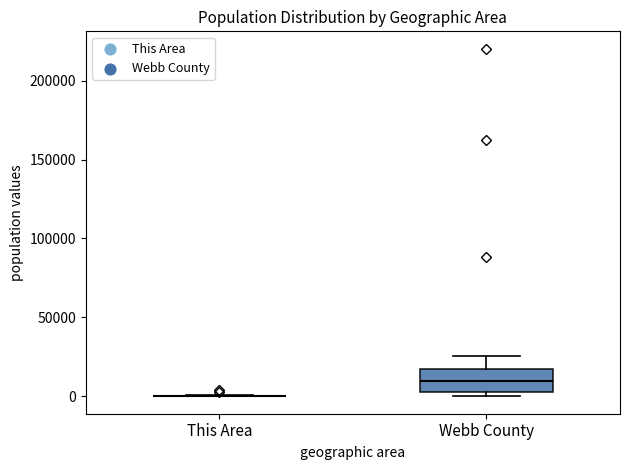

Reading left to right, read every box against the y-axis: the position of its median line, the range the box covers, and the ends of its whiskers. The values are not printed on the chart, so give them approximately, as read against the axis.

This Area: box collapsed to a line at 0, whiskers 0 to 0
Webb County: median 10000, box 5000 to 20000, whiskers 0 to 25000